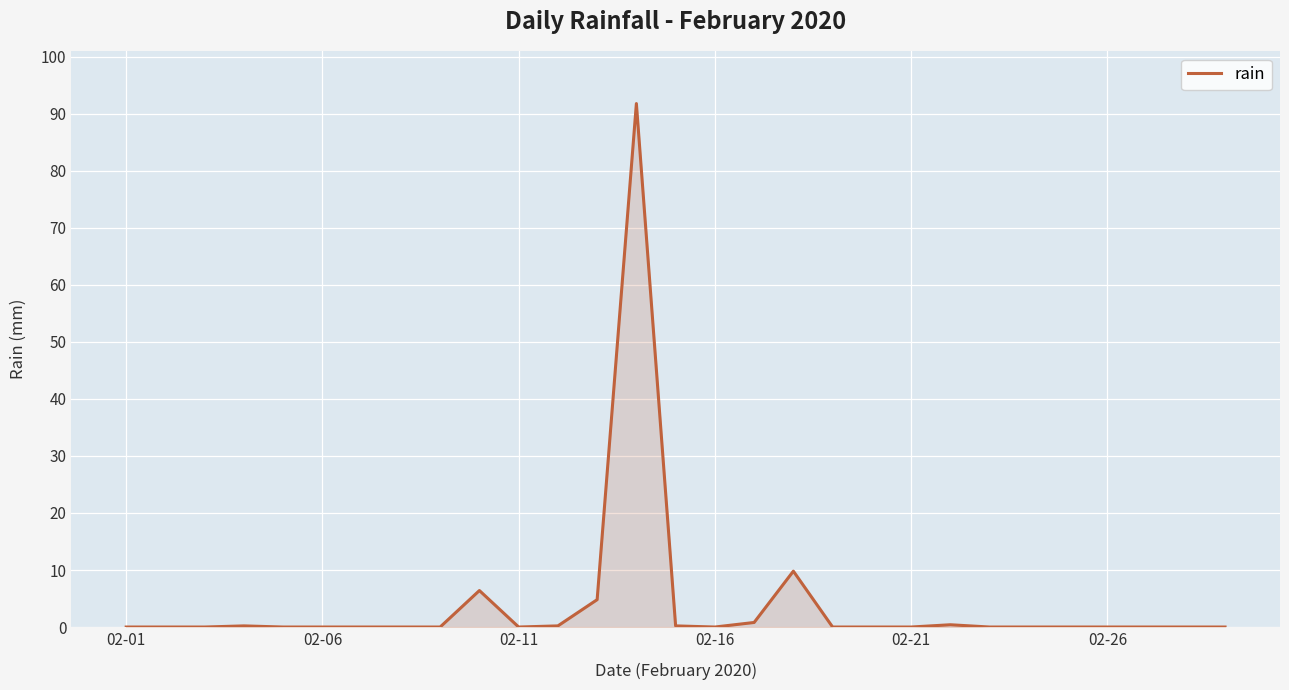

What is the difference between the maximum and minimum values?

91.8